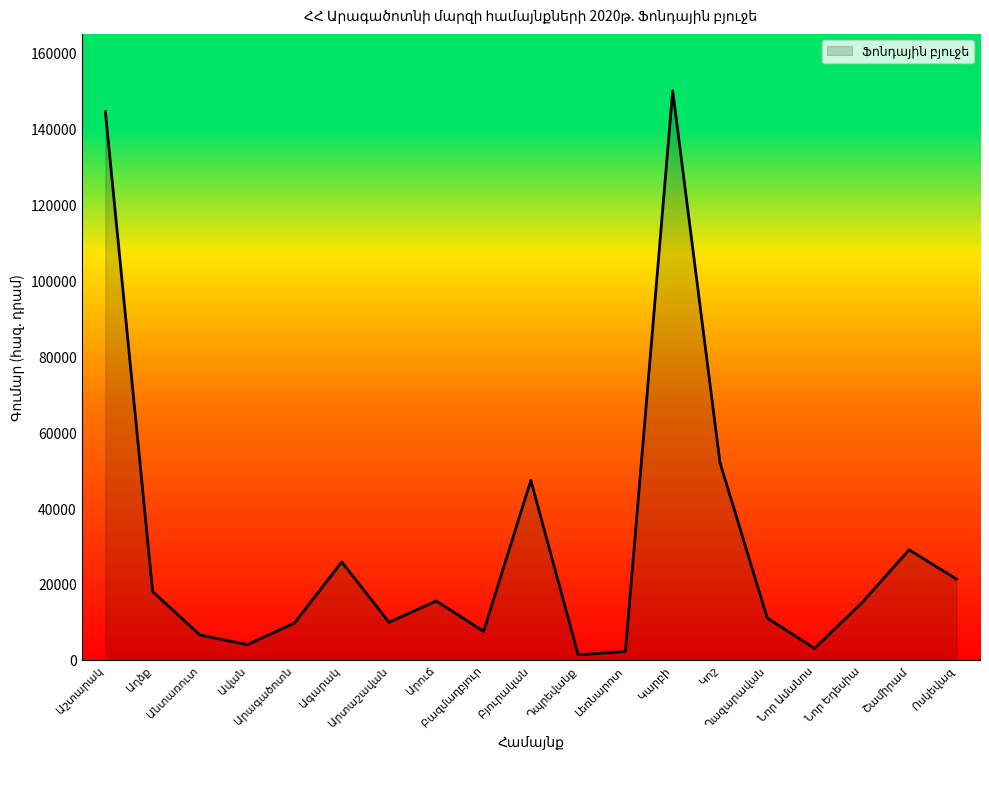

Does the chart have visible grid lines?

No